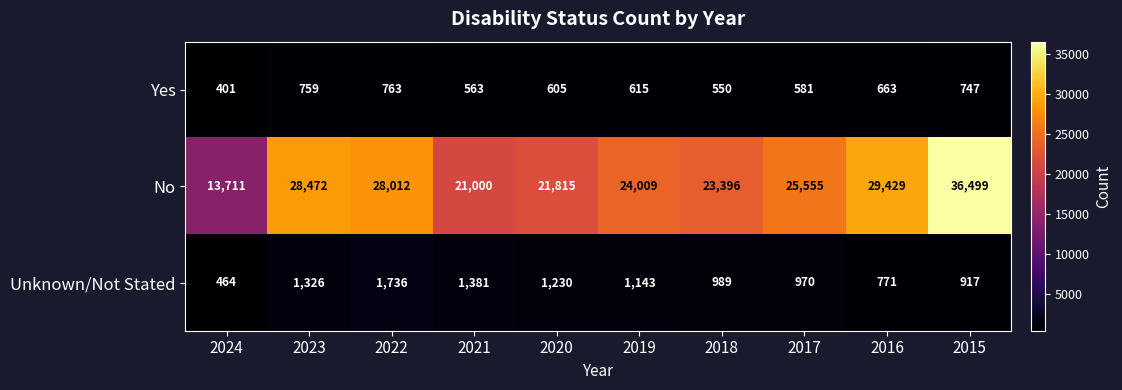

Which series has the largest range (max minus min)?

No